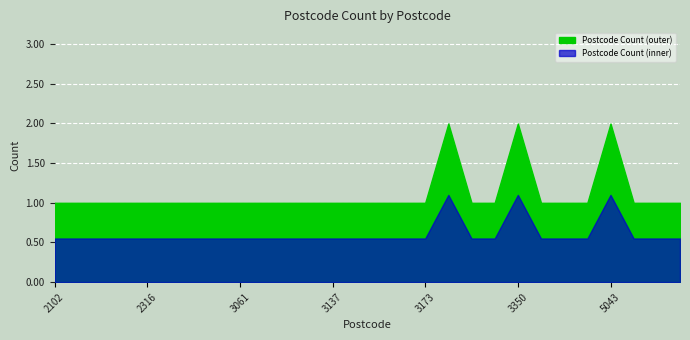

Reading right to left, what are all the values shown in this chart?

6164=1	6018=1	6000=1	5043=2	4500=1	4465=1	4127=1	3350=2	3198=1	3189=1	3175=2	3173=1	3167=1	3166=1	3153=1	3137=1	3123=1	3121=1	3074=1	3061=1	3026=1	2567=1	2540=1	2316=1	2306=1	2261=1	2141=1	2102=1